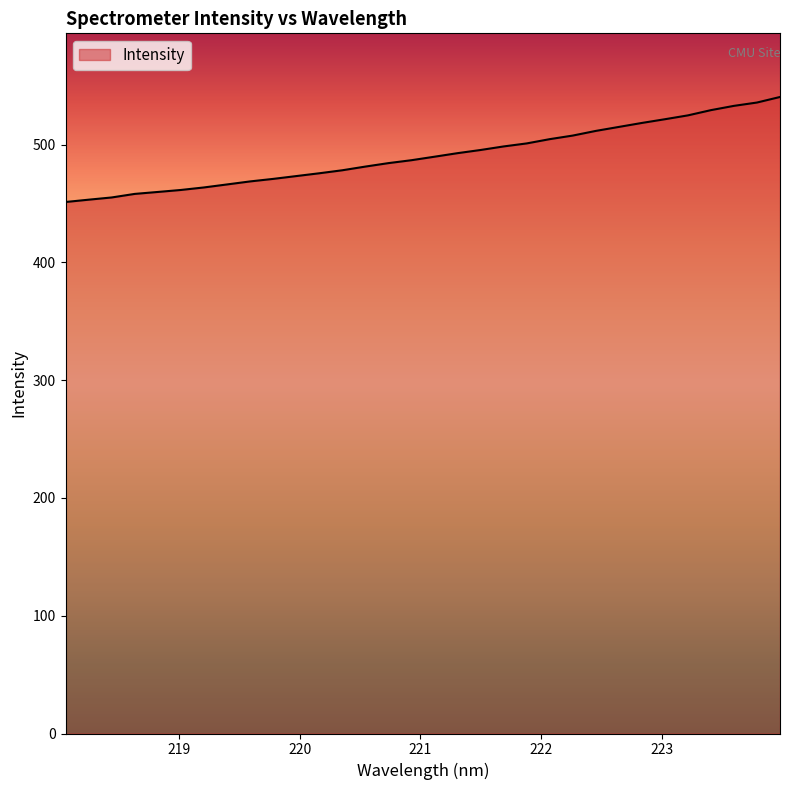

What is the difference between the maximum and minimum values?

89.2